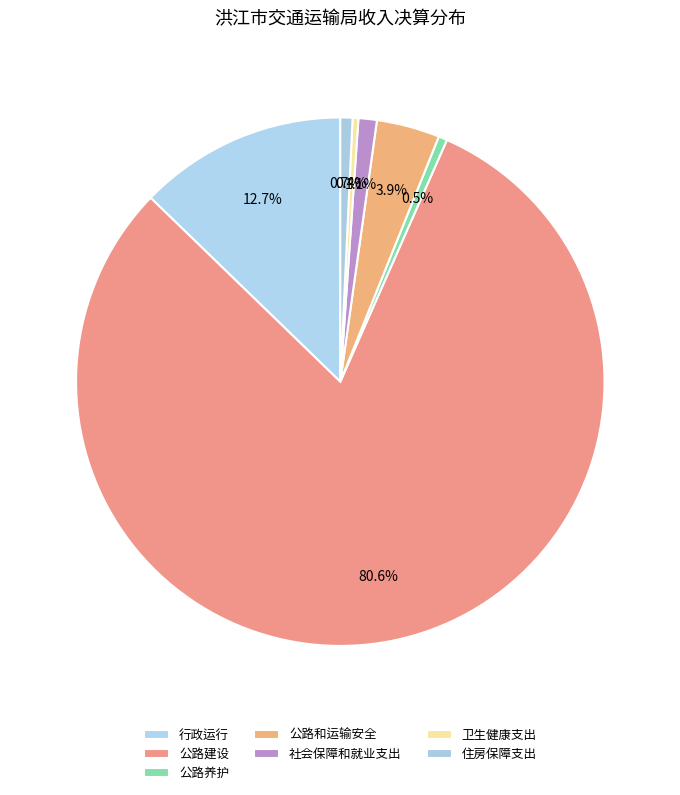

Combined, what portion of the pie is 住房保障支出 and 公路建设?

81.4%